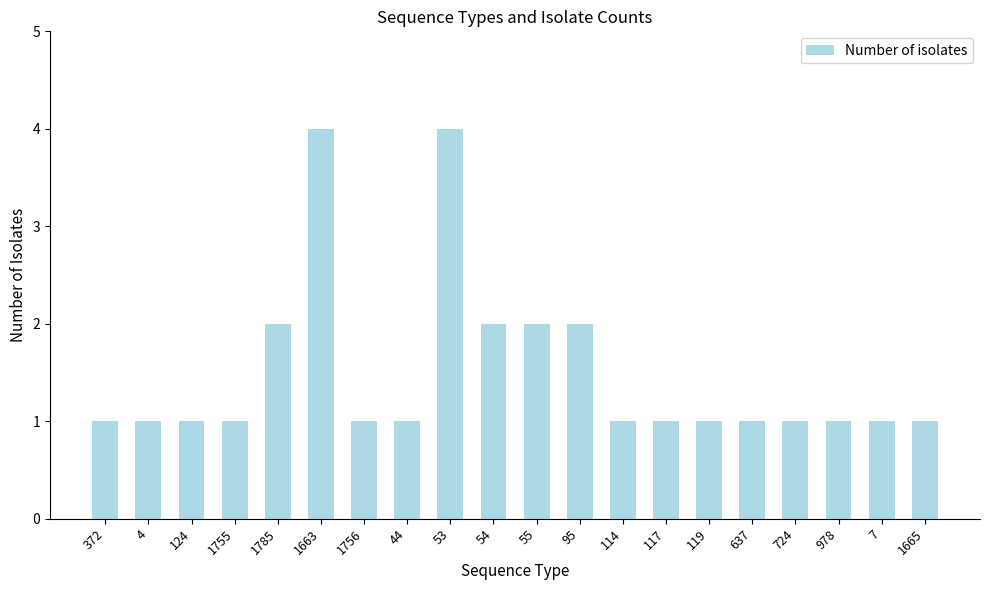

What is the ratio of the value at 1756 to the value at 44?

1.0